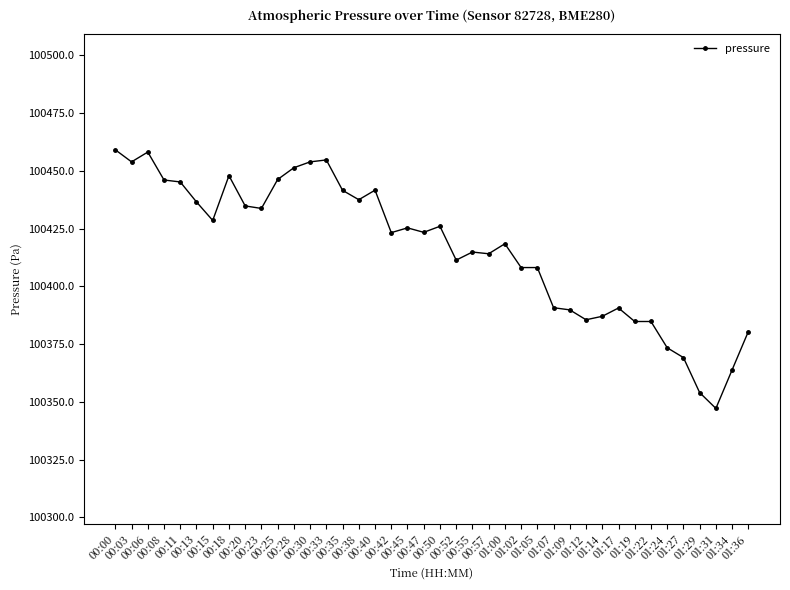

What is the minimum value shown in the chart?

100347.2